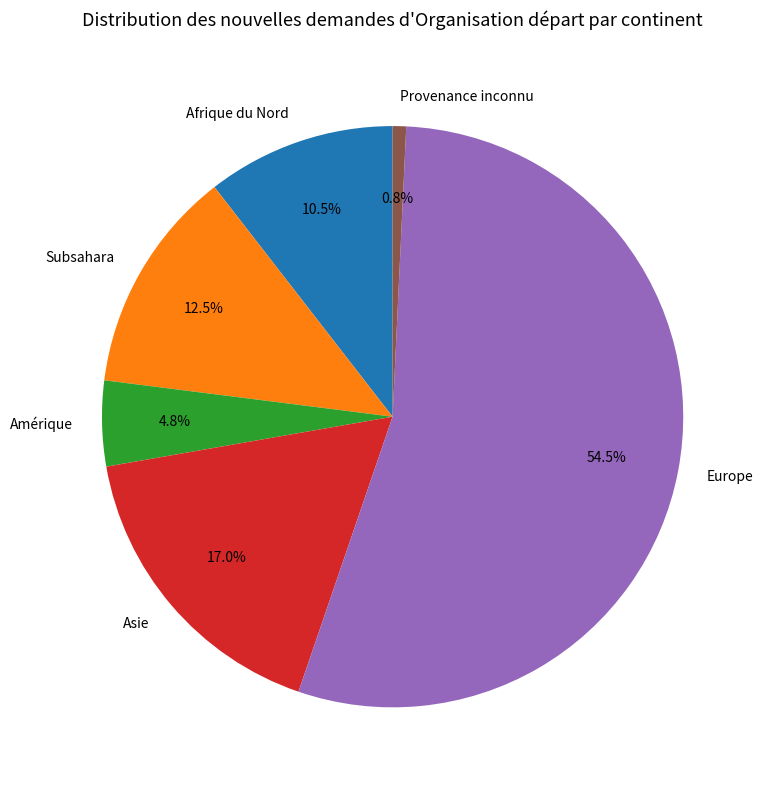

Which category has the smallest portion of the pie?

Provenance inconnu